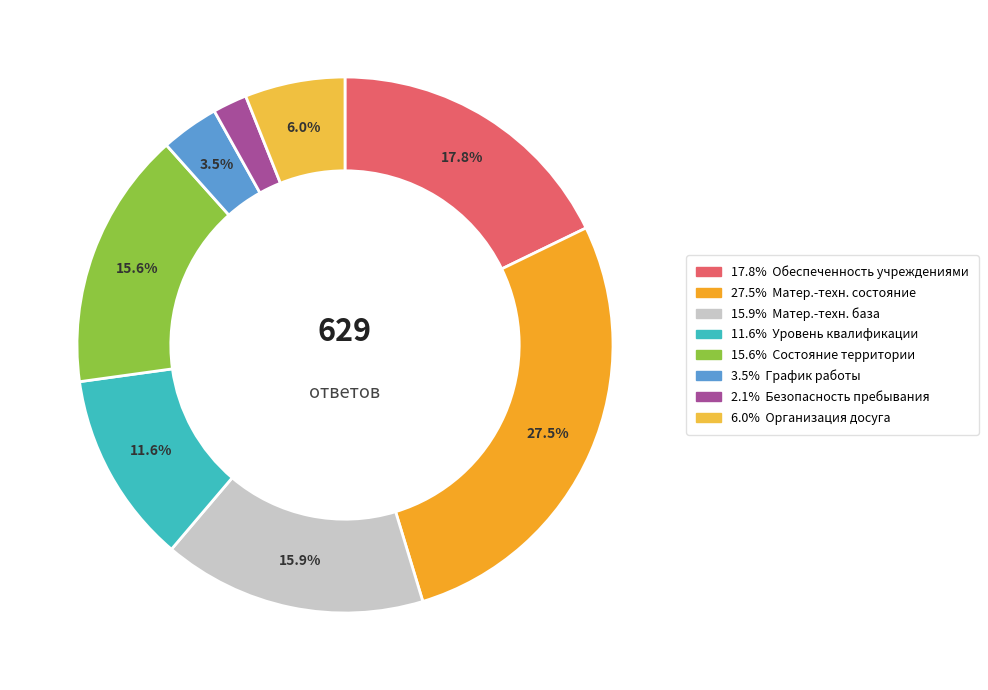

How many segments does this pie chart have?

8